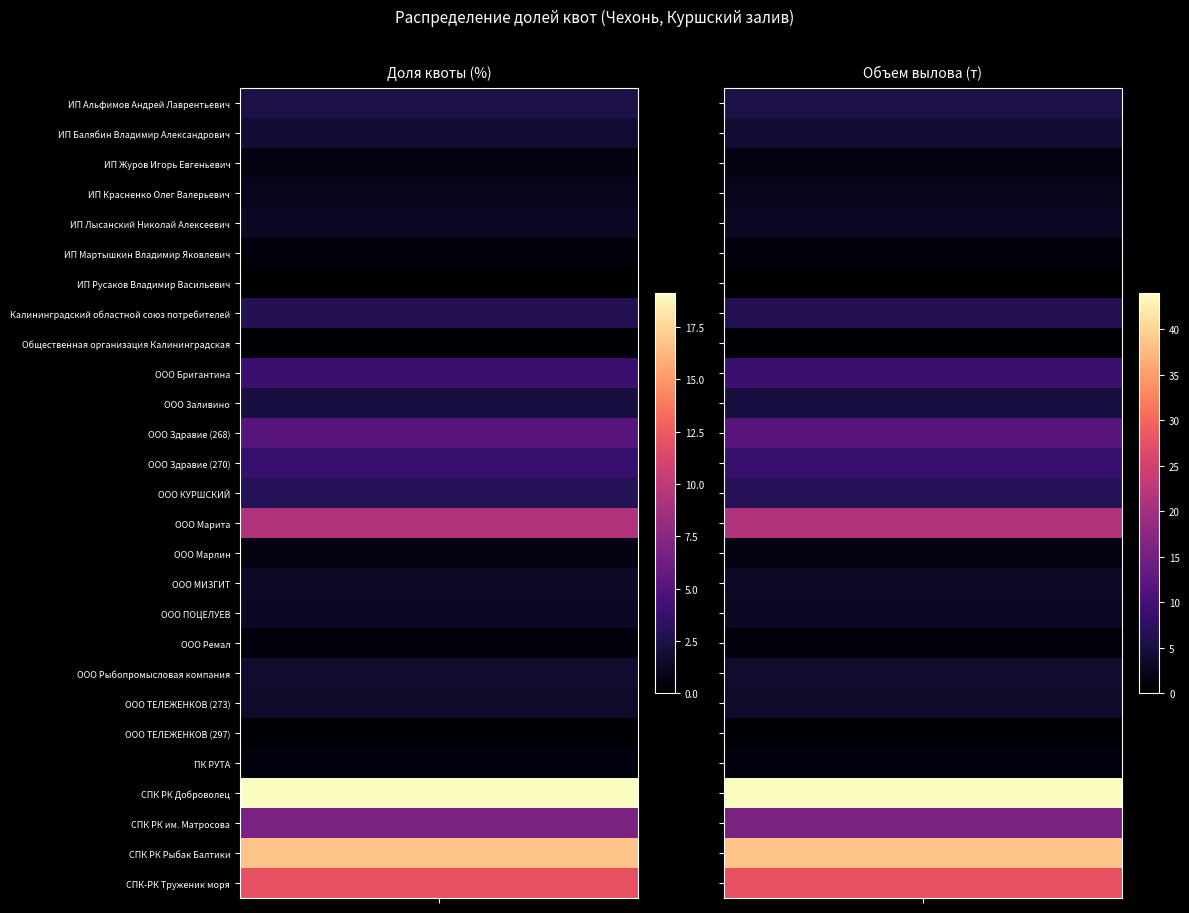

Reading right to left, list all the values displayed in this chart.

ИП Альфимов Андрей Лаврентьевич: 1=5.5	0=2.4
ИП Балябин Владимир Александрович: 1=4.0	0=1.8
ИП Журов Игорь Евгеньевич: 1=1.4	0=0.6
ИП Красненко Олег Валерьевич: 1=2.1	0=0.9
ИП Лысанский Николай Алексеевич: 1=3.0	0=1.3
ИП Мартышкин Владимир Яковлевич: 1=0.9	0=0.4
ИП Русаков Владимир Васильевич: 1=0.1	0=0.1
Калининградский областной союз потребителей: 1=6.5	0=2.8
Общественная организация Калининградская: 1=0.6	0=0.2
ООО Бригантина: 1=8.8	0=3.8
ООО Заливино: 1=5.1	0=2.2
ООО Здравие (268): 1=11.7	0=5.1
ООО Здравие (270): 1=8.4	0=3.7
ООО КУРШСКИЙ: 1=6.7	0=2.9
ООО Марита: 1=21.3	0=9.3
ООО Марлин: 1=1.4	0=0.6
ООО МИЗГИТ: 1=3.3	0=1.4
ООО ПОЦЕЛУЕВ: 1=3.0	0=1.3
ООО Ремал: 1=0.9	0=0.4
ООО Рыбопромысловая компания: 1=3.9	0=1.7
ООО ТЕЛЕЖЕНКОВ (273): 1=3.4	0=1.5
ООО ТЕЛЕЖЕНКОВ (297): 1=0.6	0=0.2
ПК РУТА: 1=1.2	0=0.5
СПК РК Доброволец: 1=43.9	0=19.1
СПК РК им. Матросова: 1=15.7	0=6.8
СПК РК Рыбак Балтики: 1=38.6	0=16.8
СПК-РК Труженик моря: 1=27.6	0=12.0